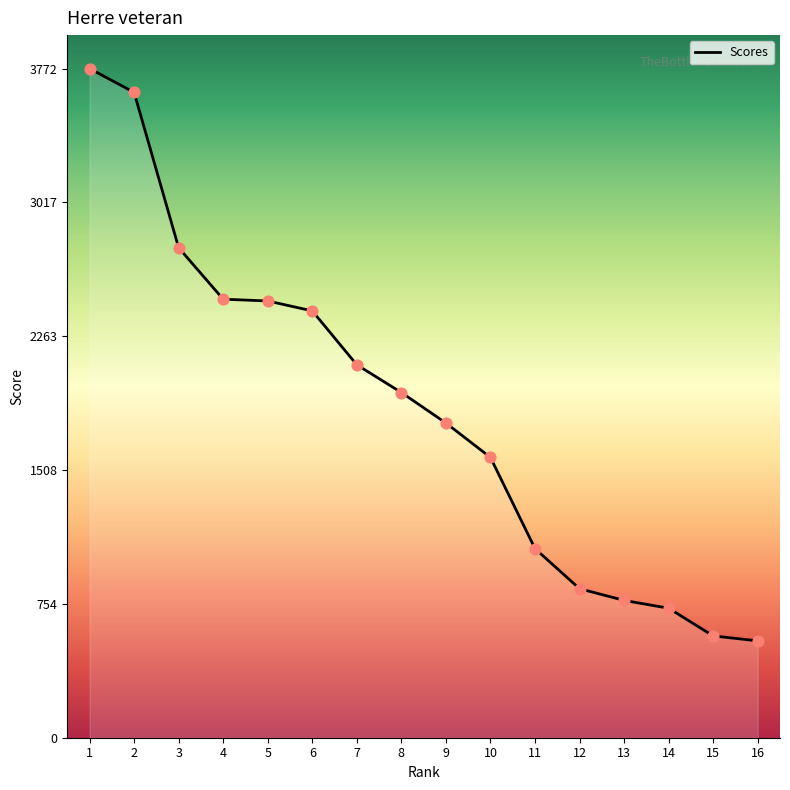

Which has a higher value, 7 or 9?

7